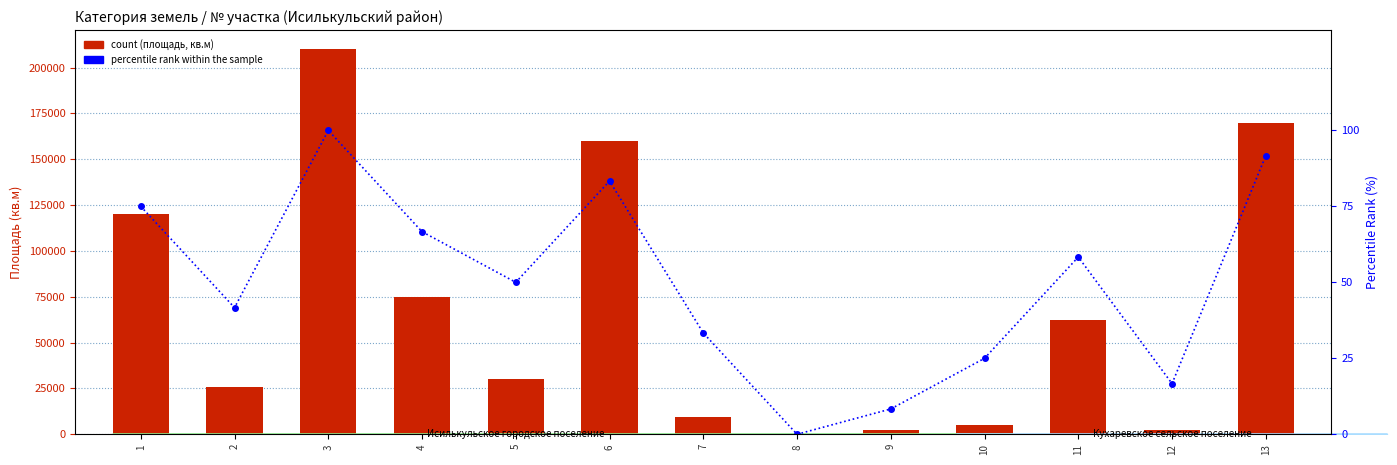

What is the average value of the count series?

67142.1